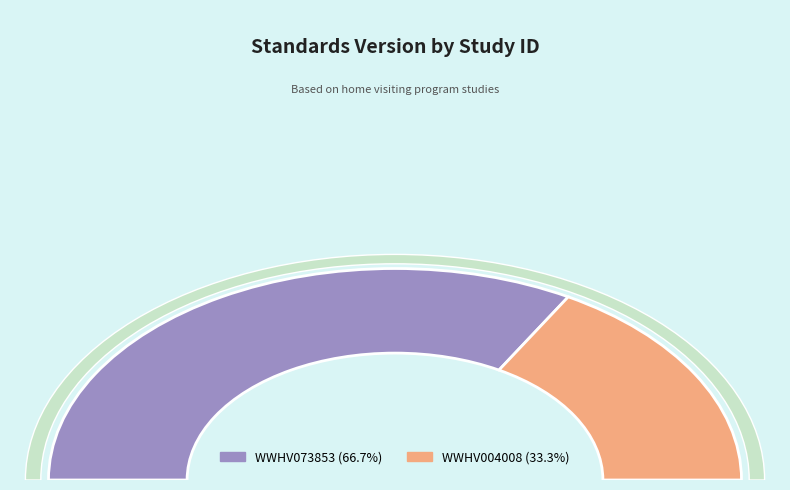

What percentage is the WWHV004008 slice, to the nearest percent?

33%